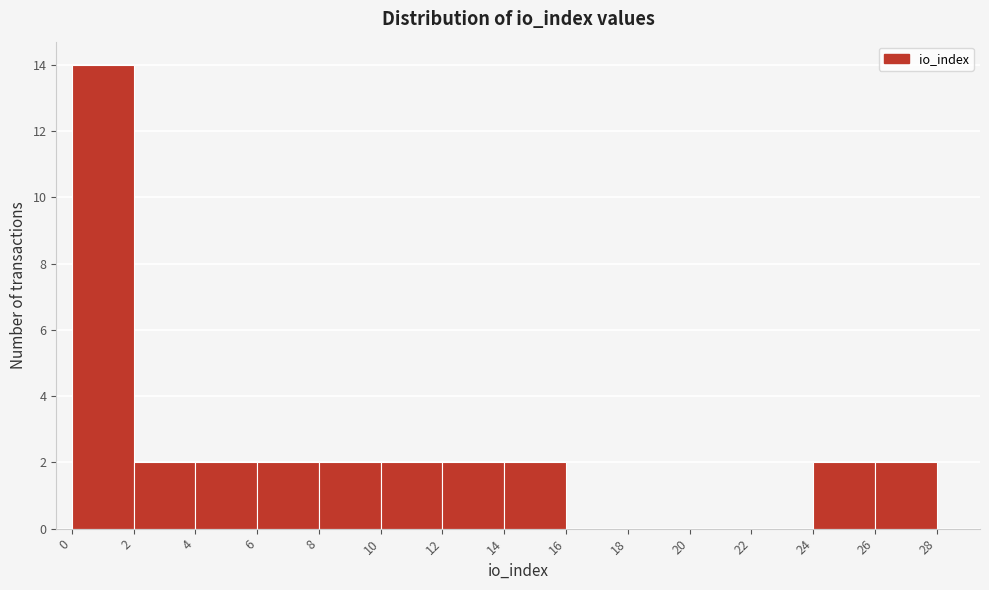

Over which range of the x-axis is the bar tallest?

0 to 2